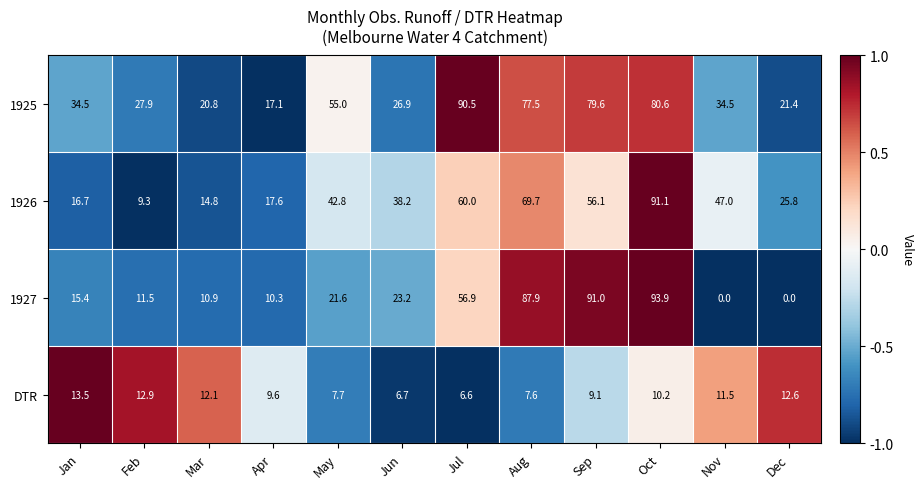

What is the difference between the second highest and second lowest values in the 1927 series?

91.0